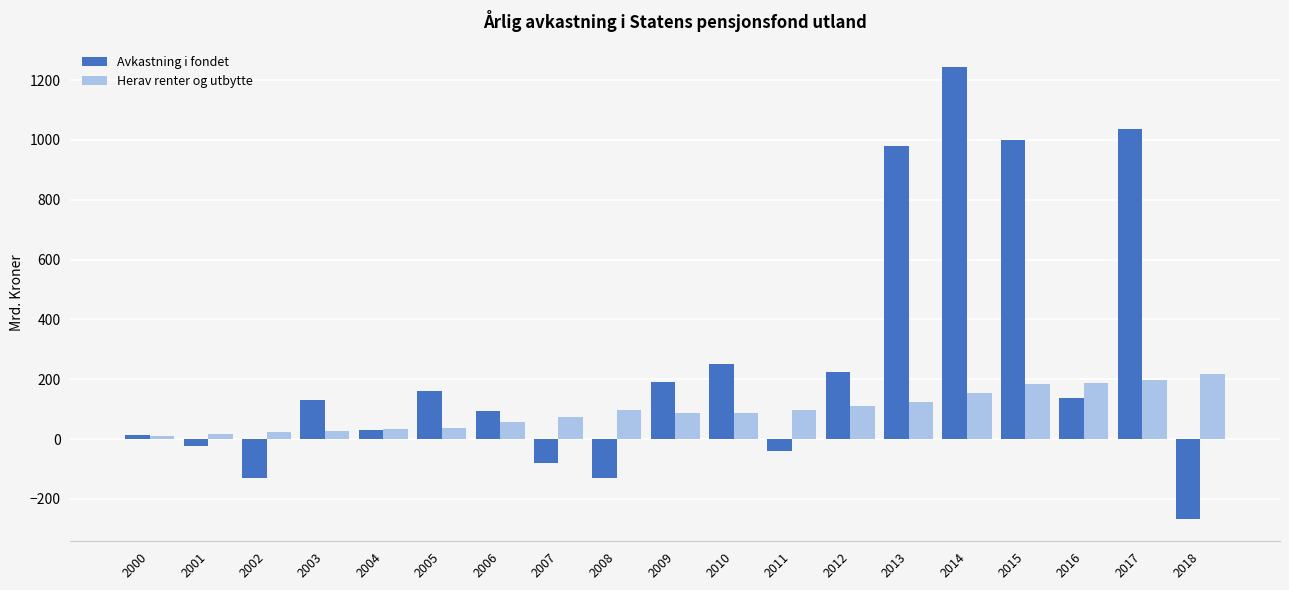

What is the spread (max minus min) of values at 2008?

227.0